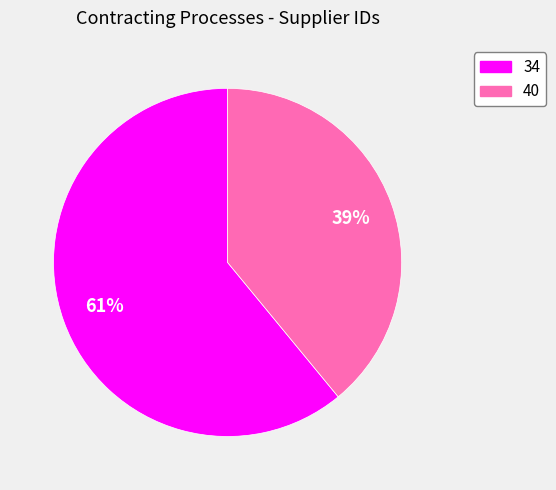

Is the sum of 34 and 40 greater than half?

Yes